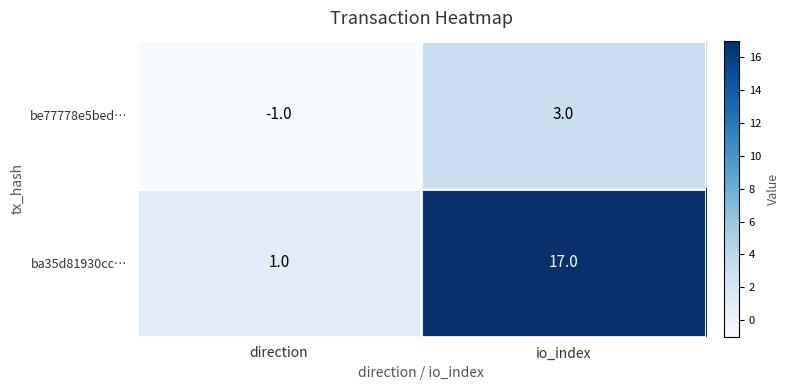

What is the difference between the be77778e5bed… values at io_index and direction?

4